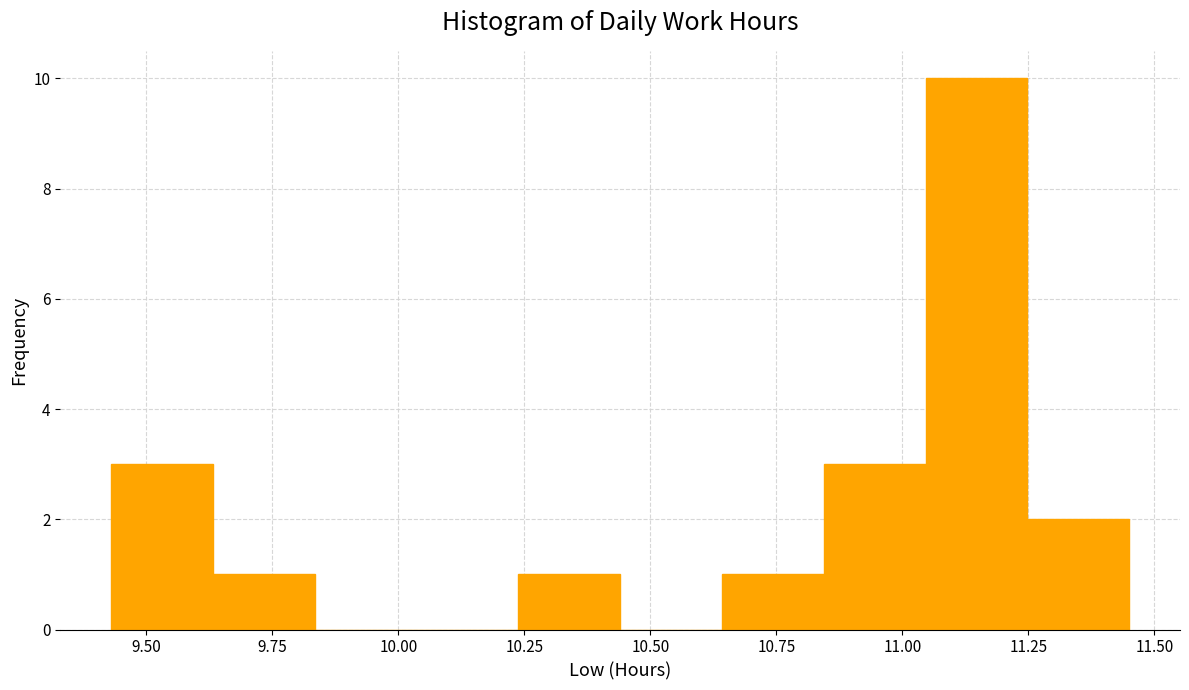

Reading left to right, list every bar in this chart as the range it spans on the x-axis followed by its height. Neither the bar edges nor the heights are printed on the chart, so give them approximately, as read against the axes.

9.45 to 9.65: 3
9.65 to 9.85: 1
9.85 to 10.05: 0
10.05 to 10.25: 0
10.25 to 10.45: 1
10.45 to 10.65: 0
10.65 to 10.85: 1
10.85 to 11.05: 3
11.05 to 11.25: 10
11.25 to 11.45: 2